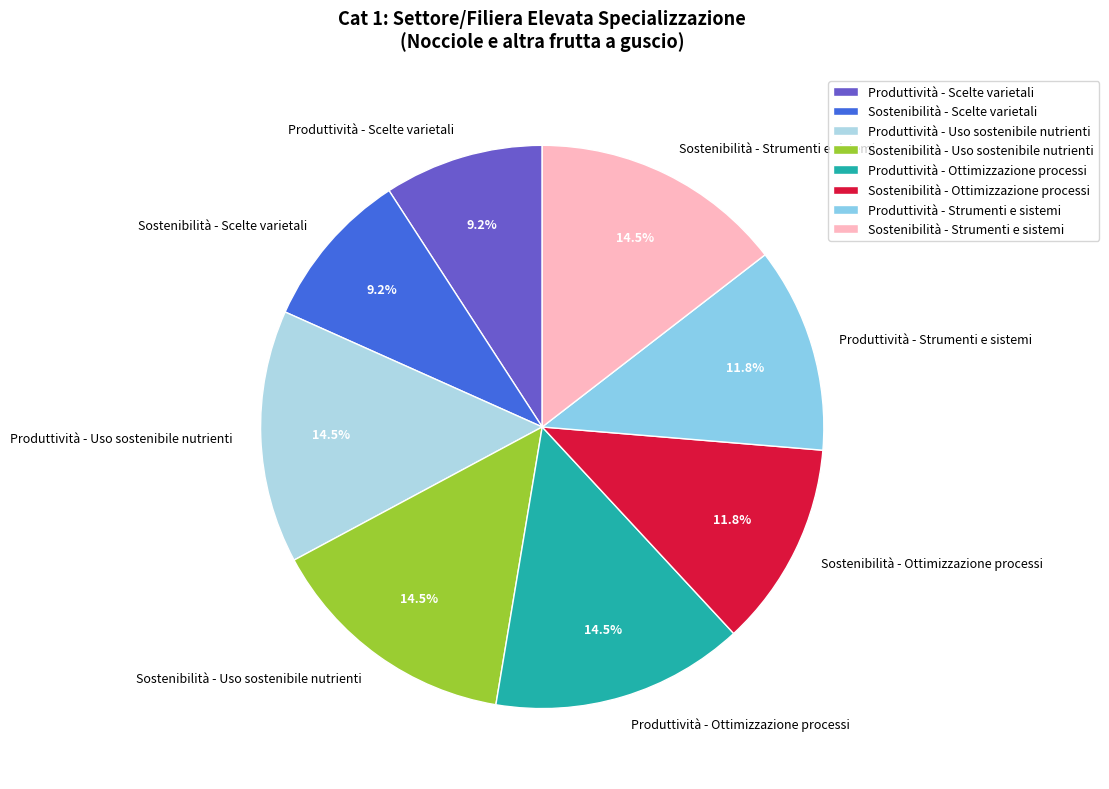

Which has a higher value, Sostenibilità - Ottimizzazione processi or Produttività - Uso sostenibile nutrienti?

Produttività - Uso sostenibile nutrienti